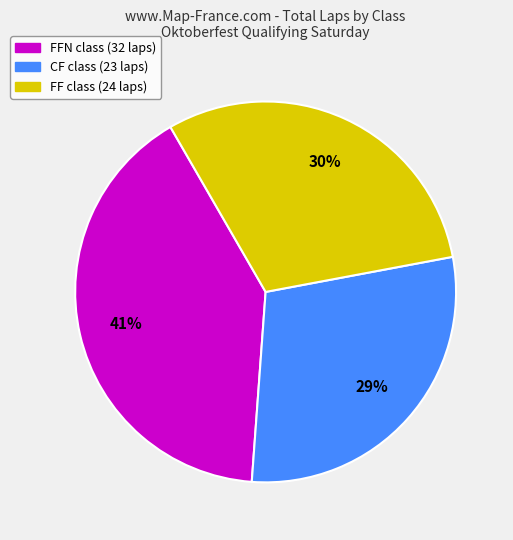

Does any single category account for the majority?

No